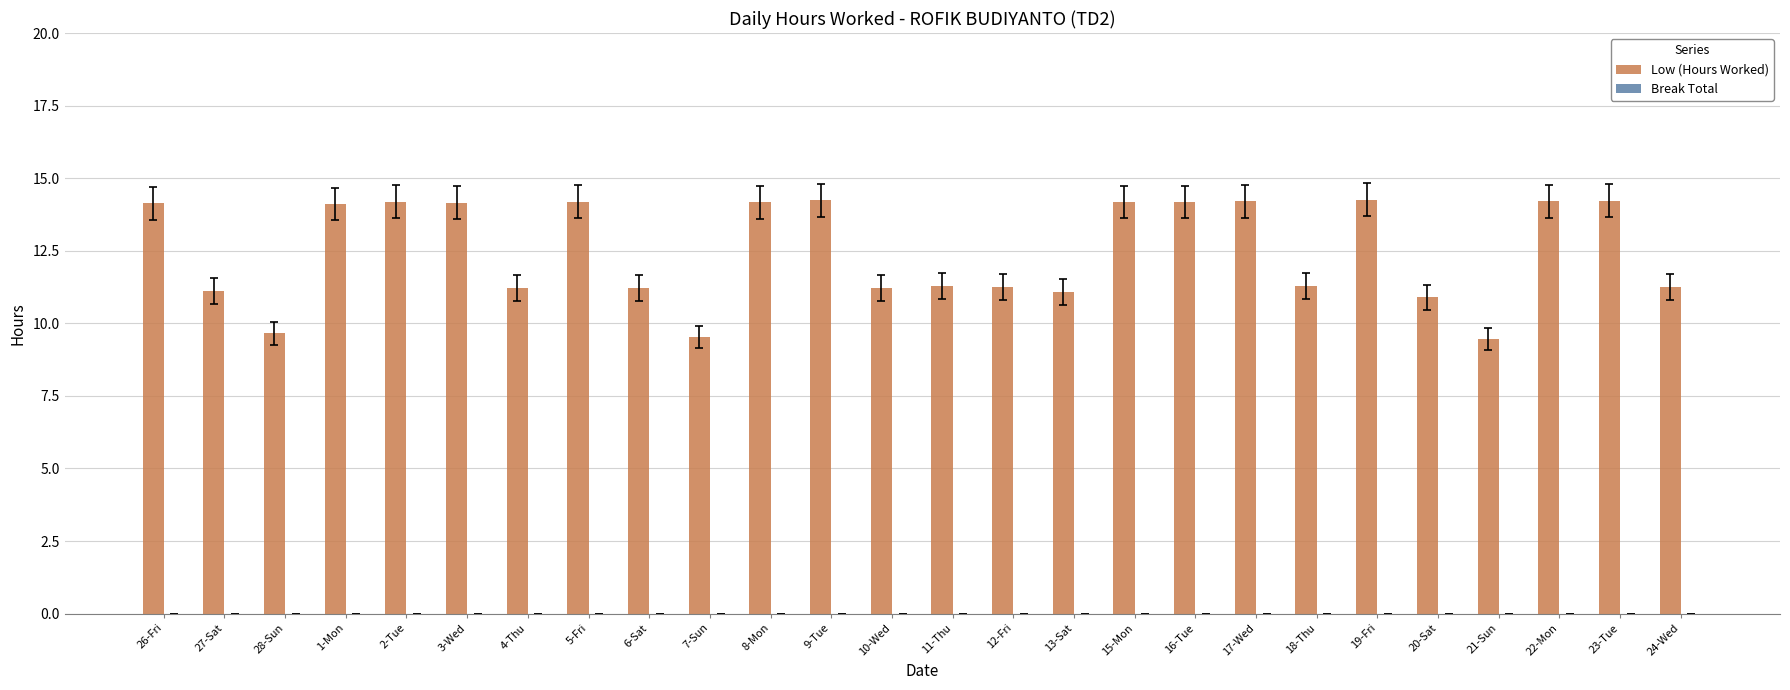

The value at 28-Sun is 4.7. True or false?

False